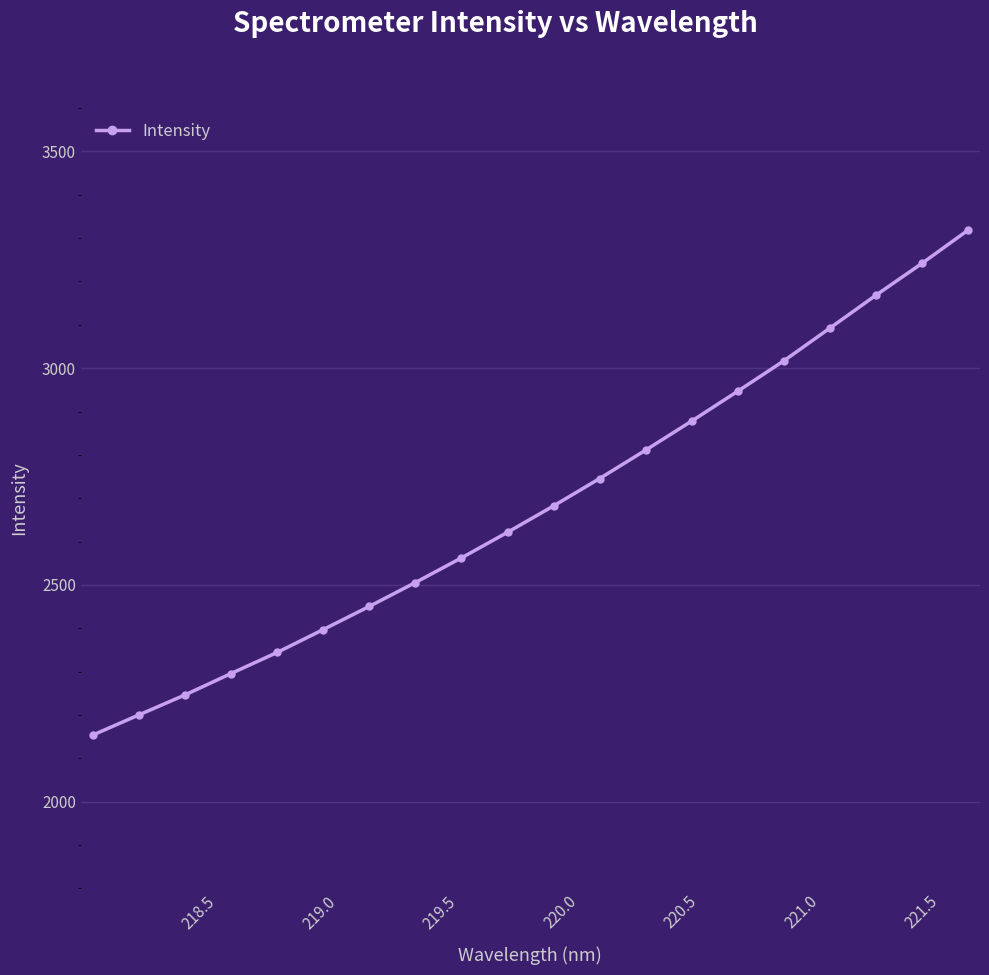

What is the smallest value displayed?

2153.9